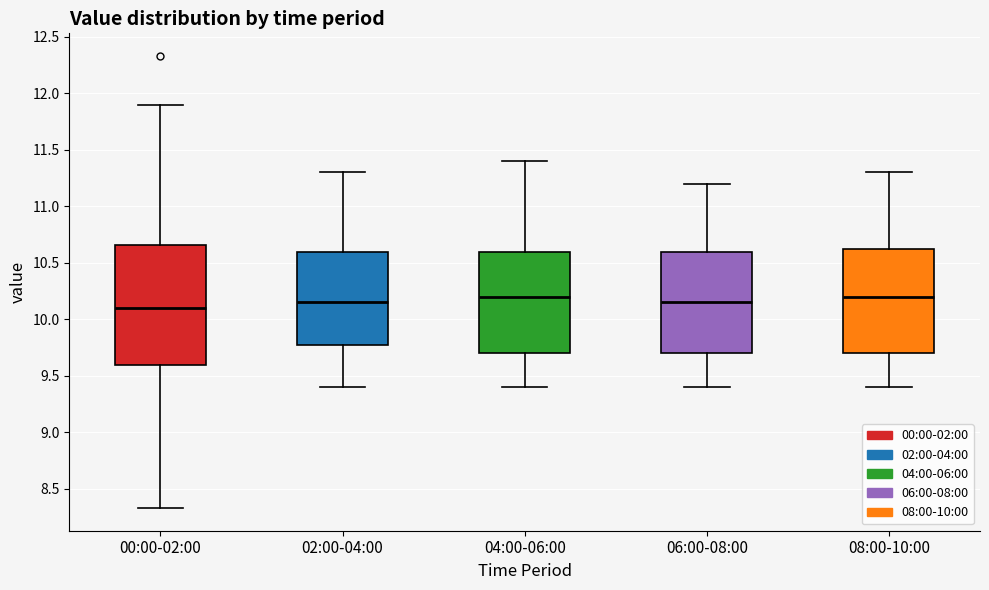

Where does the upper whisker of the box for 06:00-08:00 end on the y-axis? The values are not printed on the chart, so give them approximately, as read against the axis.

11.20